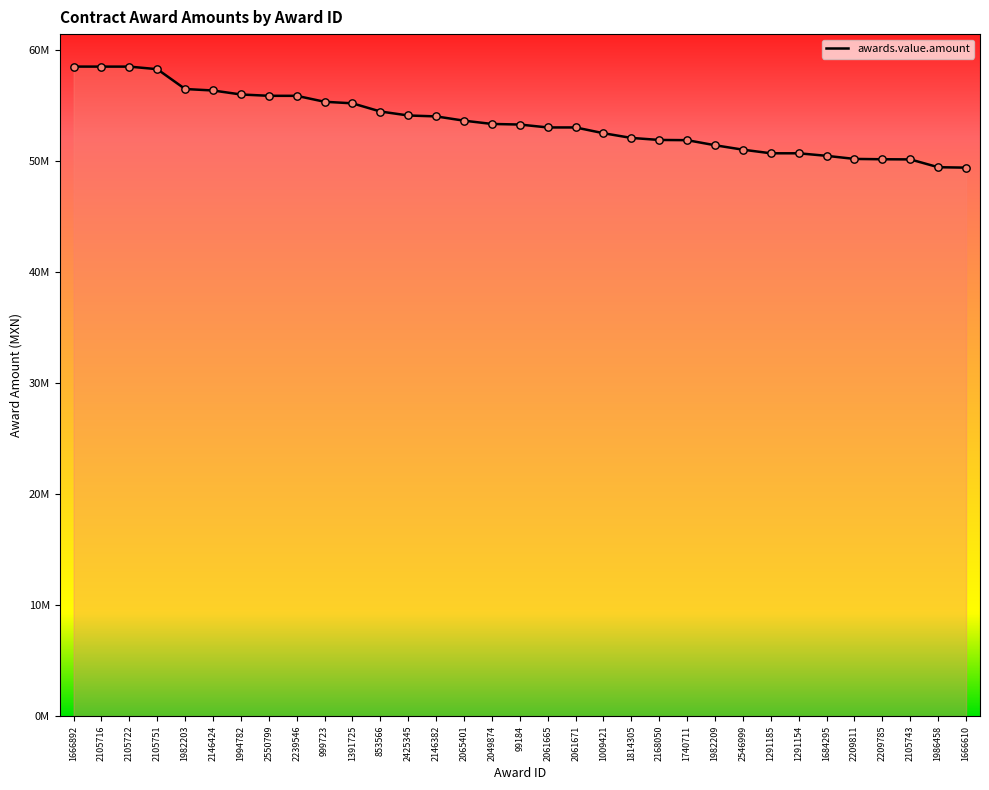

What is the ratio of the value at 2105716 to the value at 2105722?

1.0